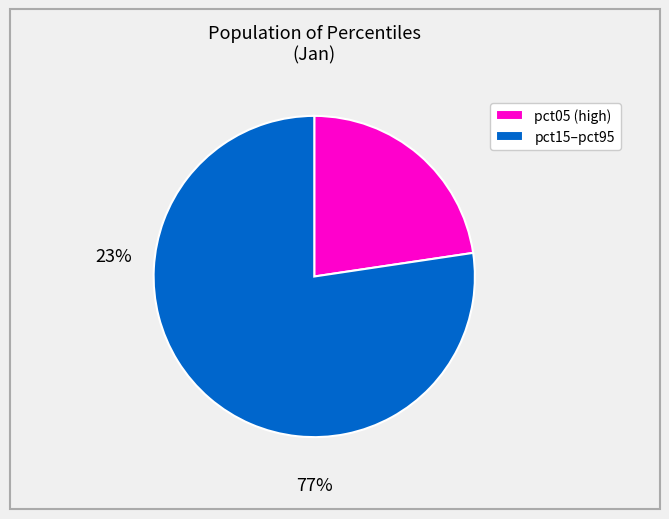

Combined, do pct15–pct95 and pct05 (high) account for over 50%?

Yes